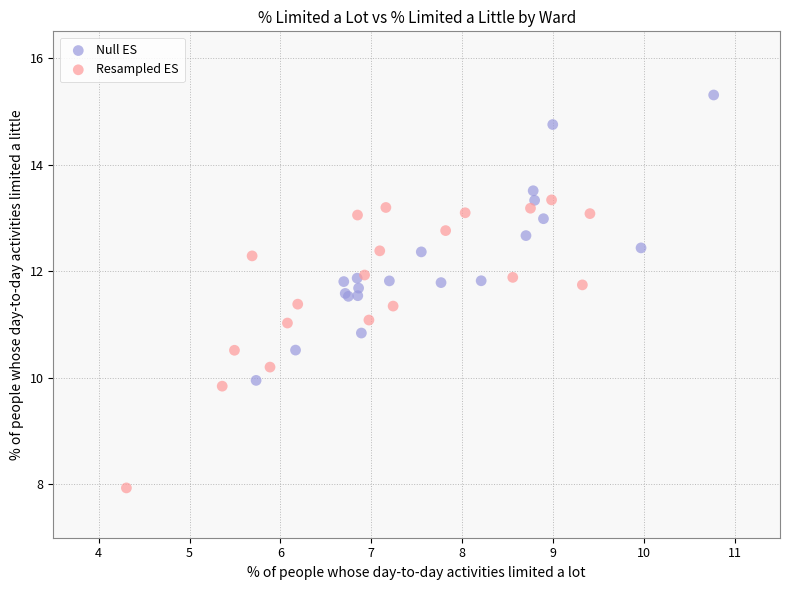

Which series reaches the maximum Y coordinate?

Null ES